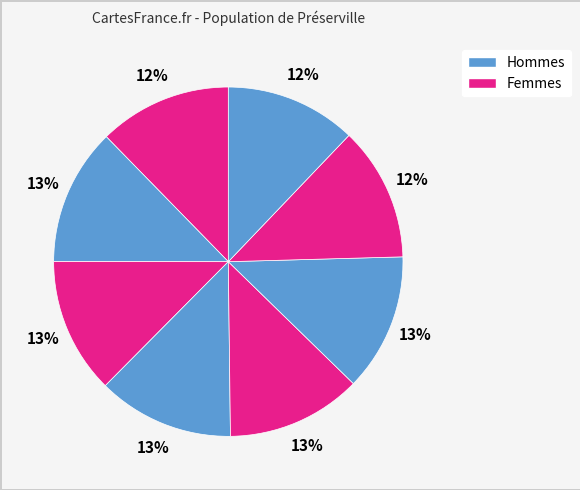

How many segments does this pie chart have?

8